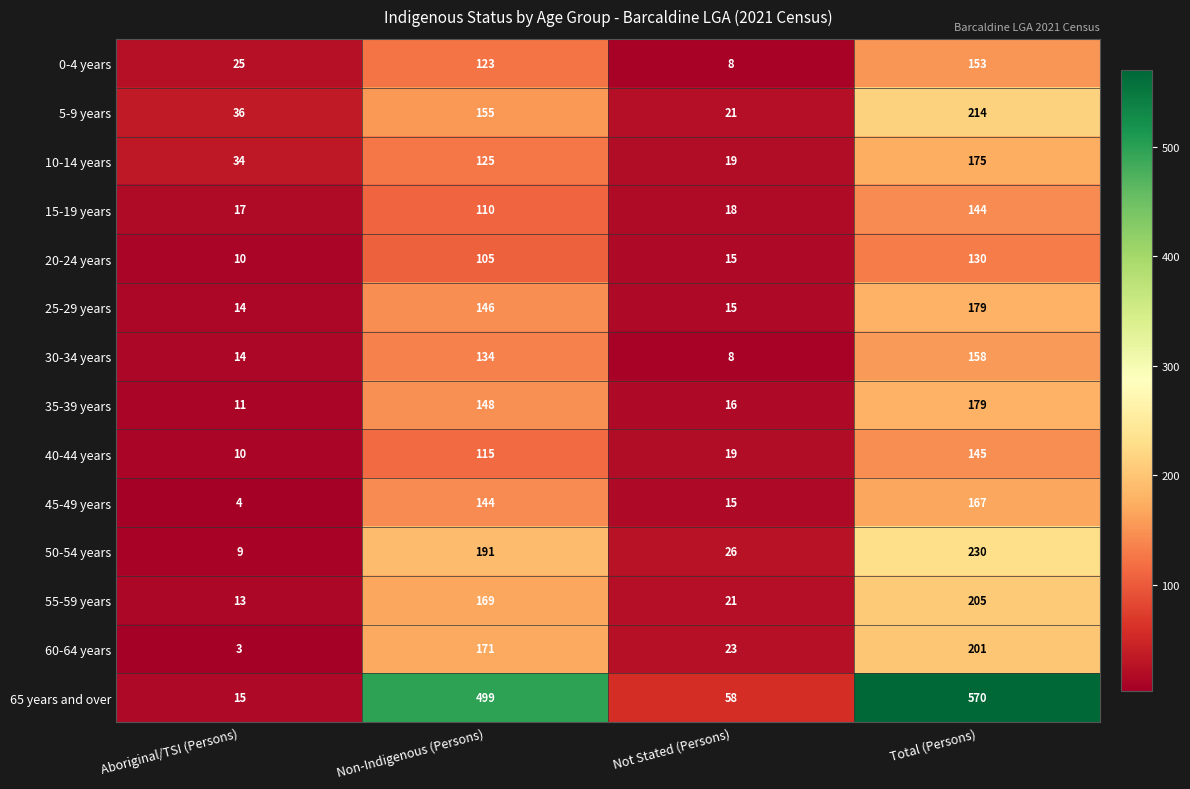

Where is 5-9 years nearest to the value 117?

Non-Indigenous (Persons)